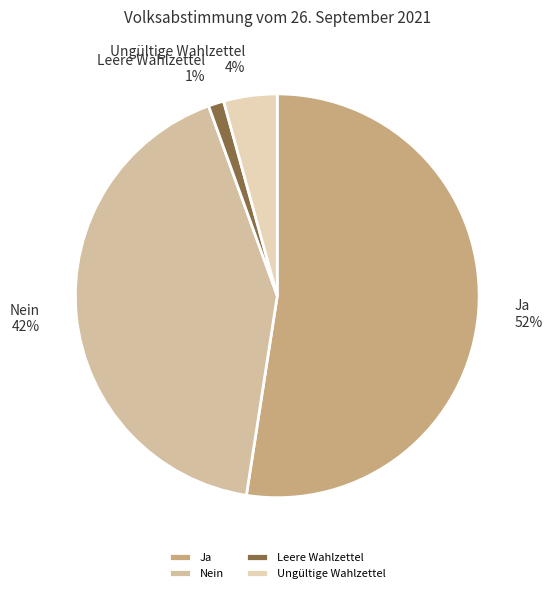

Combined, do Leere Wahlzettel and Ungültige Wahlzettel account for over 50%?

No